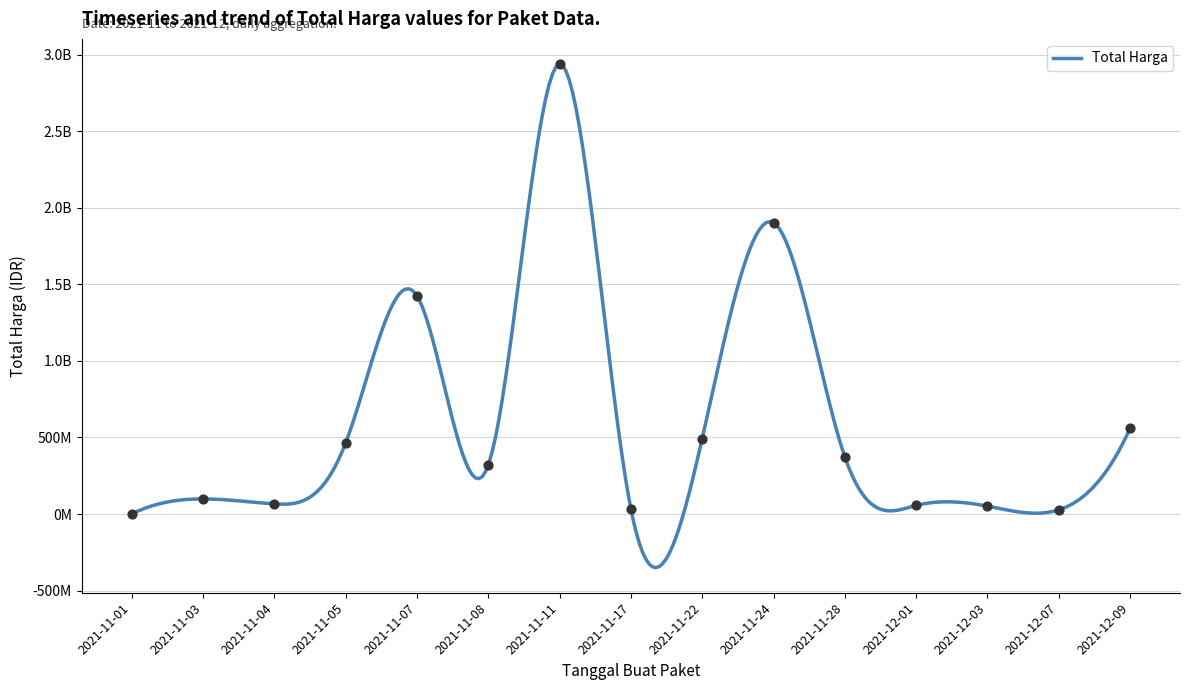

Which has a higher value, 2021-12-03 or 2021-11-28?

2021-11-28